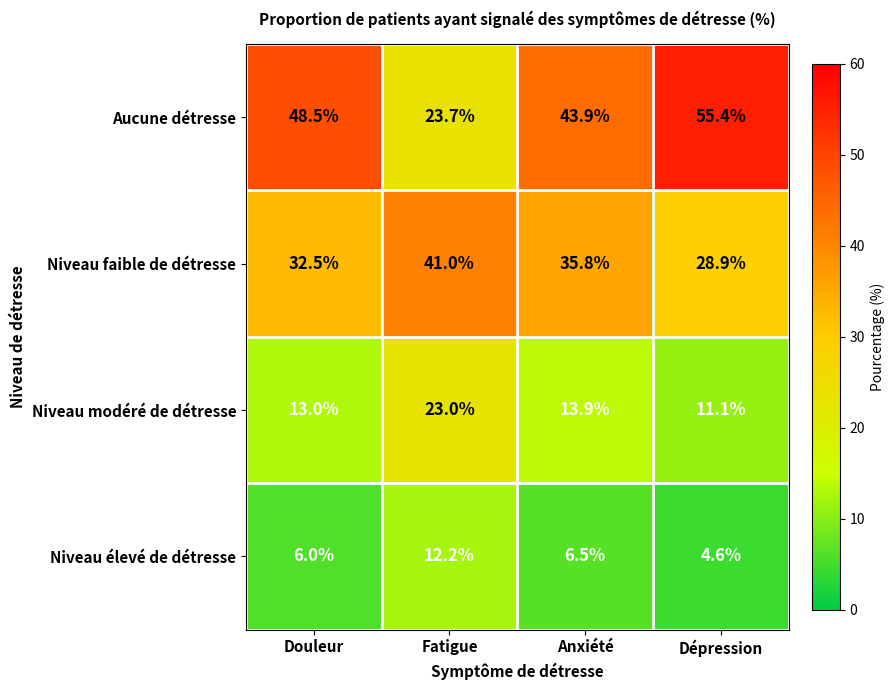

At which category is the sum across all series the highest?

Anxiété